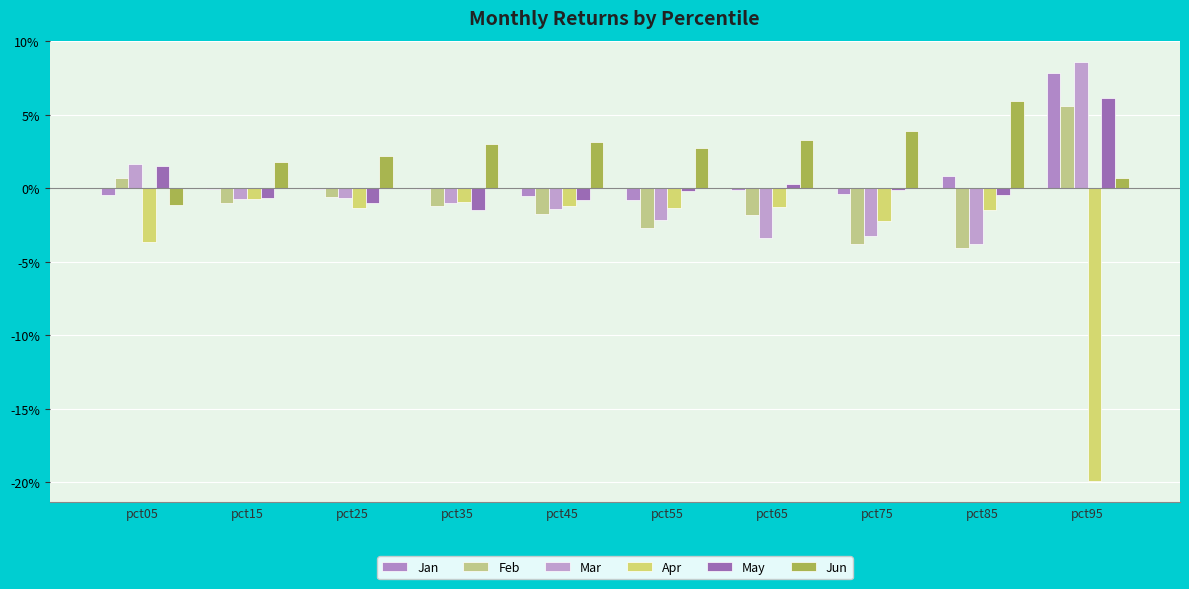

Reading left to right, transcribe all the data shown in this chart.

Jan: pct05=-0.0	pct15=-0.0	pct25=-0.0	pct35=-0.0	pct45=-0.0	pct55=-0.0	pct65=-0.0	pct75=-0.0	pct85=0.0	pct95=0.1
Feb: pct05=0.0	pct15=-0.0	pct25=-0.0	pct35=-0.0	pct45=-0.0	pct55=-0.0	pct65=-0.0	pct75=-0.0	pct85=-0.0	pct95=0.1
Mar: pct05=0.0	pct15=-0.0	pct25=-0.0	pct35=-0.0	pct45=-0.0	pct55=-0.0	pct65=-0.0	pct75=-0.0	pct85=-0.0	pct95=0.1
Apr: pct05=-0.0	pct15=-0.0	pct25=-0.0	pct35=-0.0	pct45=-0.0	pct55=-0.0	pct65=-0.0	pct75=-0.0	pct85=-0.0	pct95=-0.2
May: pct05=0.0	pct15=-0.0	pct25=-0.0	pct35=-0.0	pct45=-0.0	pct55=-0.0	pct65=0.0	pct75=-0.0	pct85=-0.0	pct95=0.1
Jun: pct05=-0.0	pct15=0.0	pct25=0.0	pct35=0.0	pct45=0.0	pct55=0.0	pct65=0.0	pct75=0.0	pct85=0.1	pct95=0.0